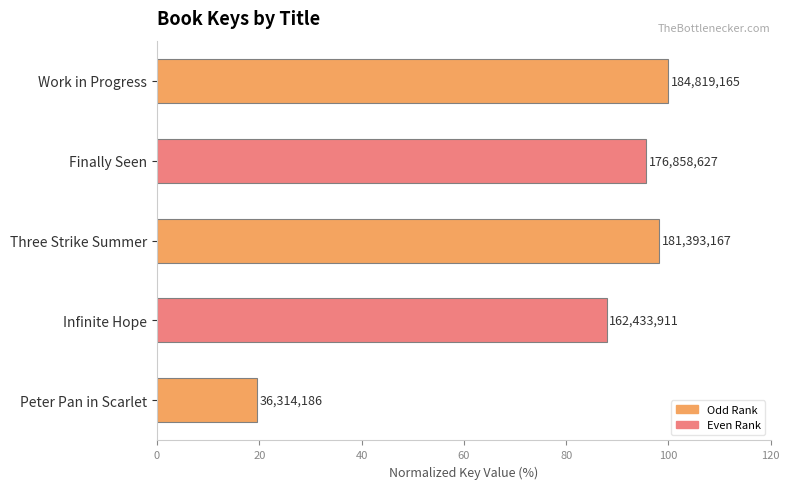

Rank the categories by value from lowest to highest.

Peter Pan in Scarlet, Infinite Hope, Finally Seen, Three Strike Summer, Work in Progress